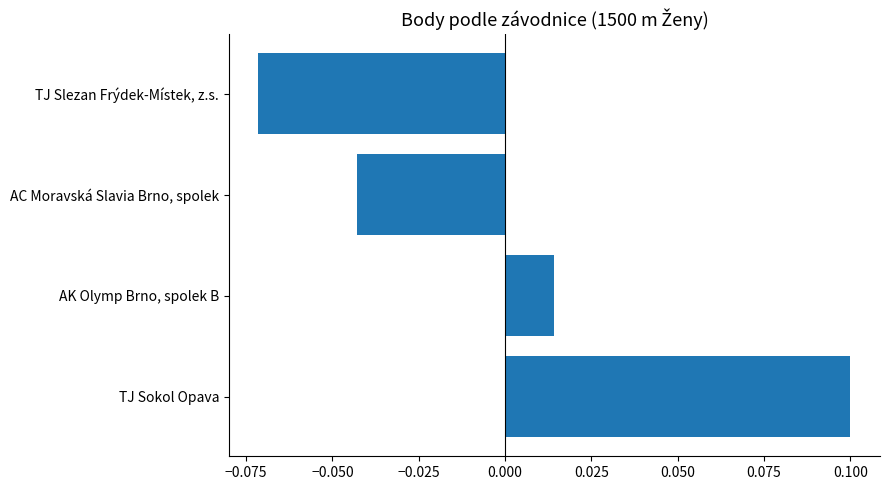

List the labels in order of value, smallest first.

TJ Slezan Frýdek-Místek, z.s., AC Moravská Slavia Brno, spolek, AK Olymp Brno, spolek B, TJ Sokol Opava